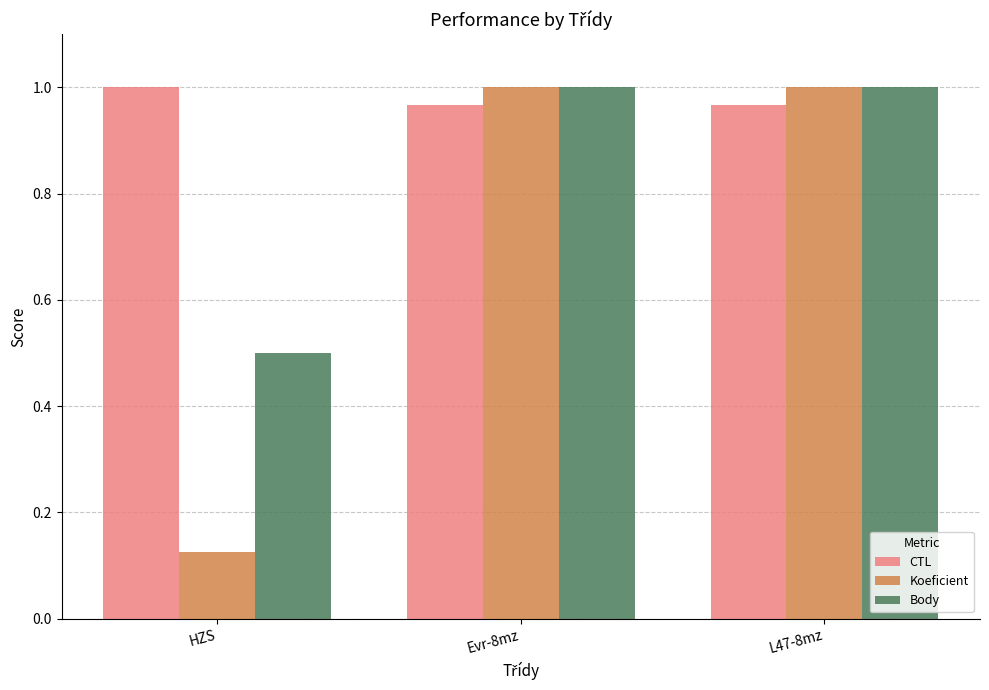

Rank the series at HZS from lowest to highest value.

Koeficient, Body, CTL